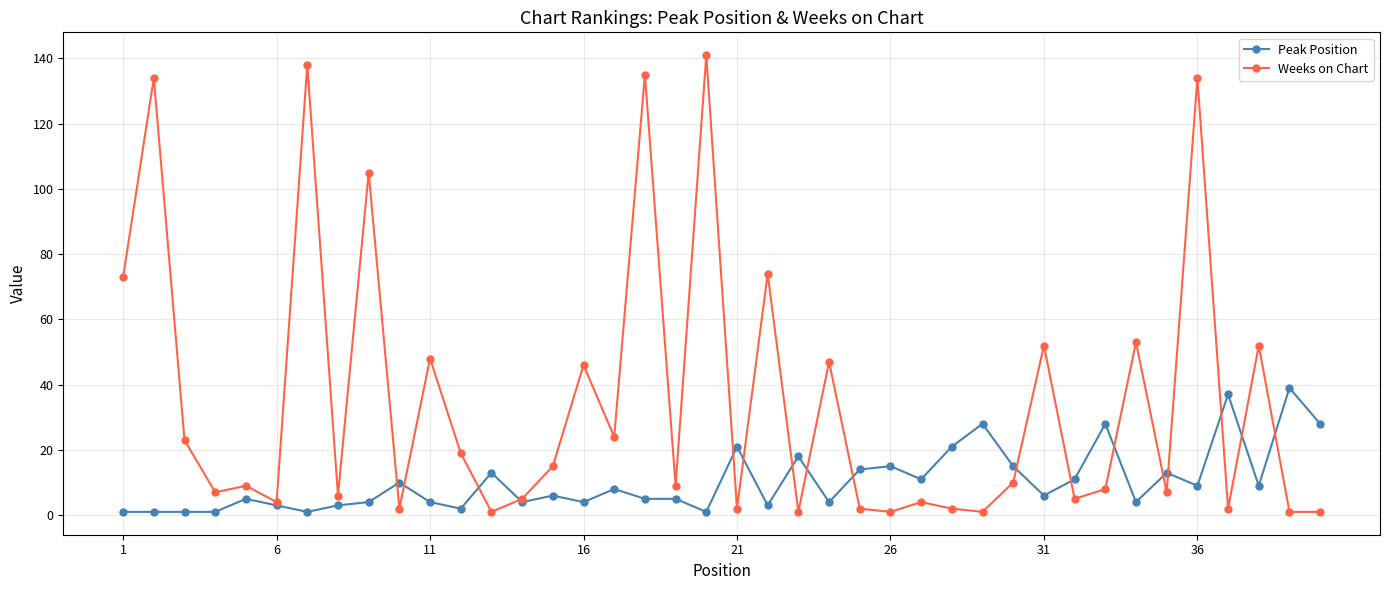

What is the average value of the Peak Position series?

10